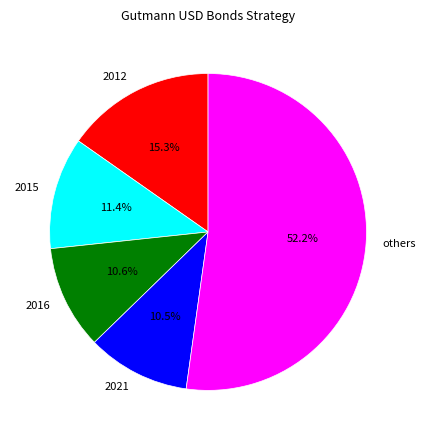

How much of the chart is everything except 2021?

89.5%